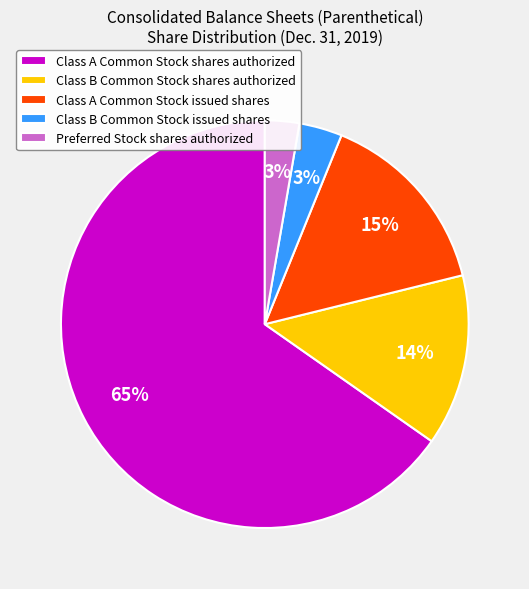

What percentage is the Class B Common Stock issued shares slice, to the nearest percent?

3%